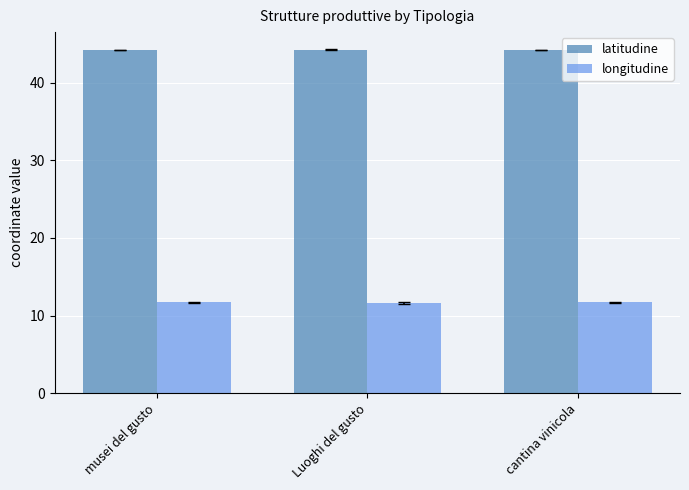

What is the difference between the highest and lowest values at cantina vinicola?

32.5